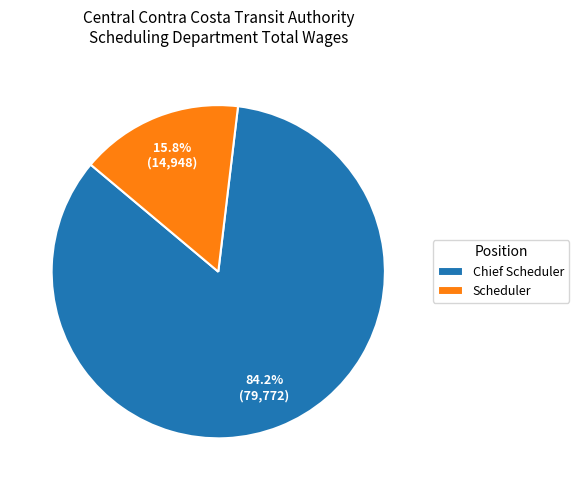

Approximately how many times larger is the value at Scheduler compared to Chief Scheduler?

0.2